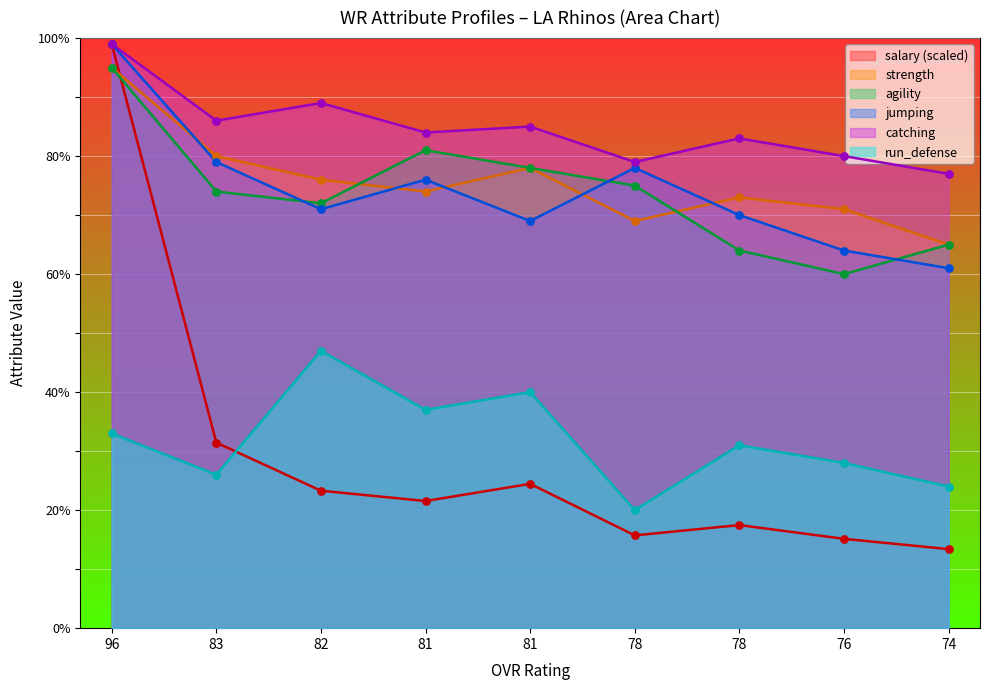

Which series has the largest total across all categories?

catching